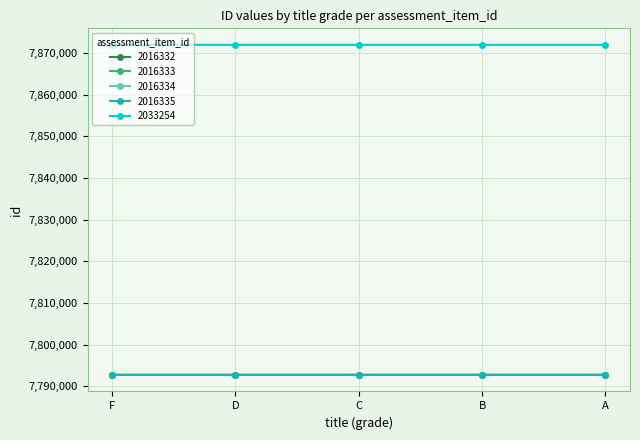

True or false: 2016334 and 2033254 cross at least once.

False